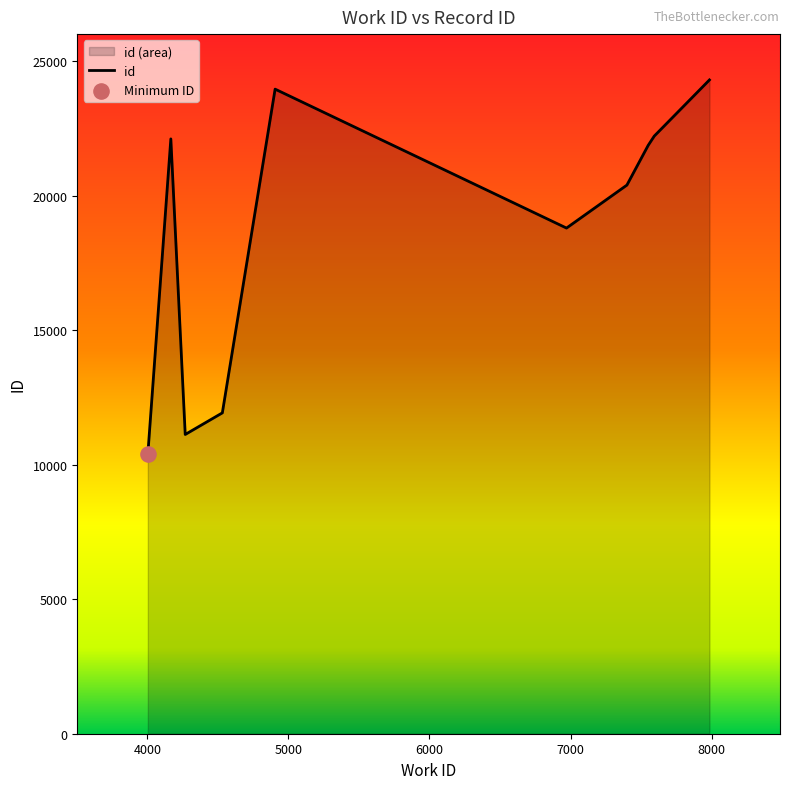

What is the change in value from 4269 to 7550?

+10746